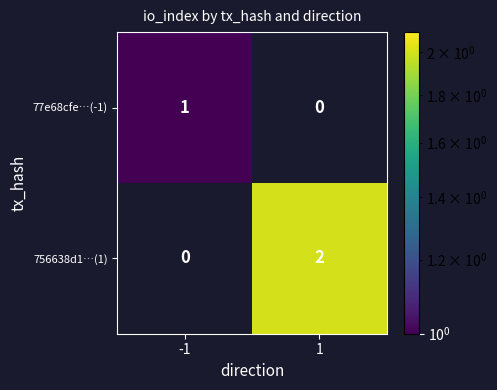

Is the value of 77e68cfe…(-1) at -1 greater than the value of 756638d1…(1) at -1?

Yes